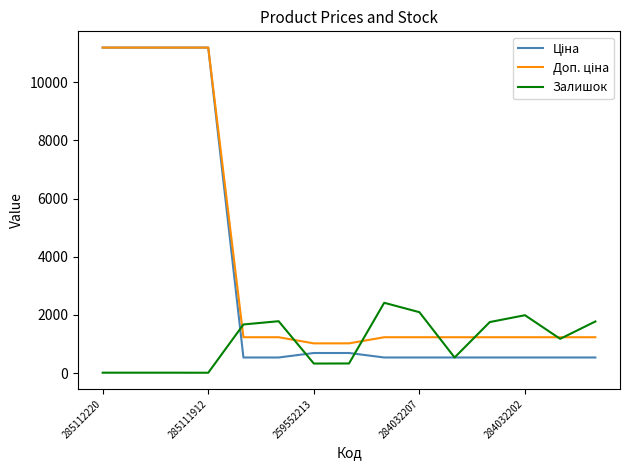

What is the maximum value shown in the chart?

11188.2